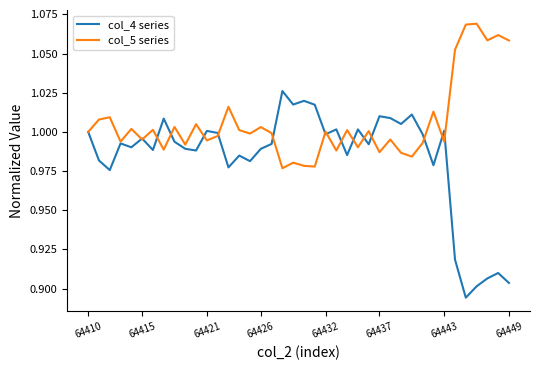

List the series in order of their peak value, highest first.

col_5 series, col_4 series